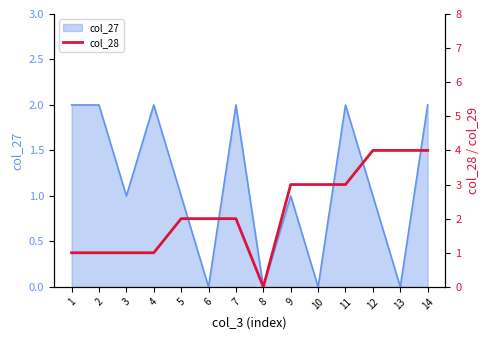

Is it true that col_27 equals 2 at 4?

True